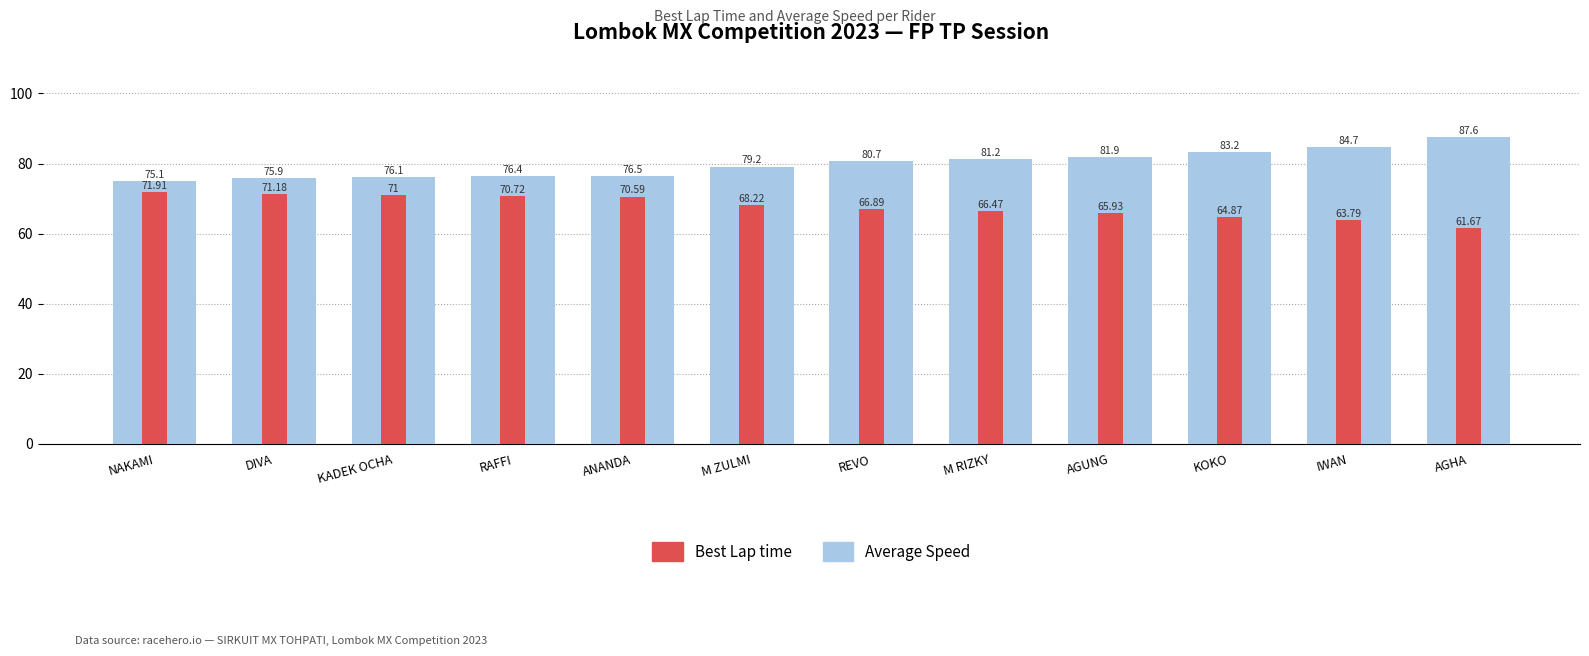

How many bars are there in total?

24